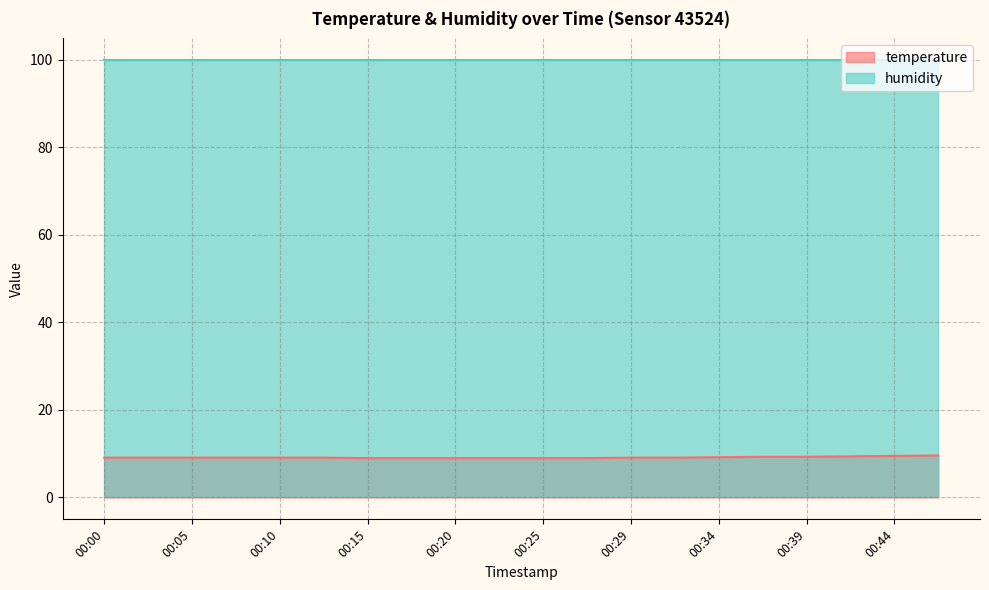

At which label is the value closest to 9?

00:15